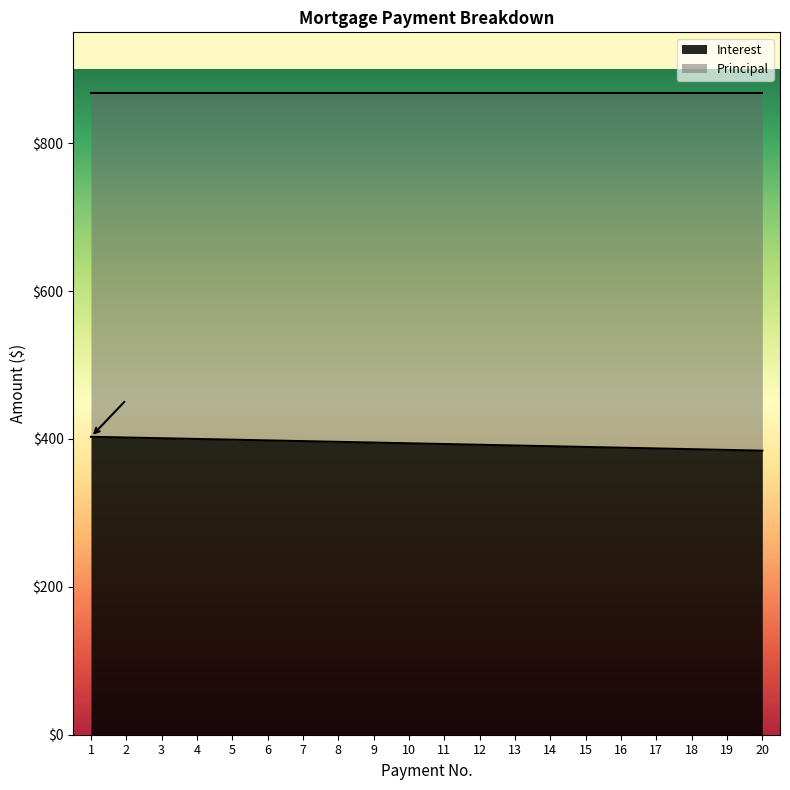

Which has a higher value, 3 or 1?

1